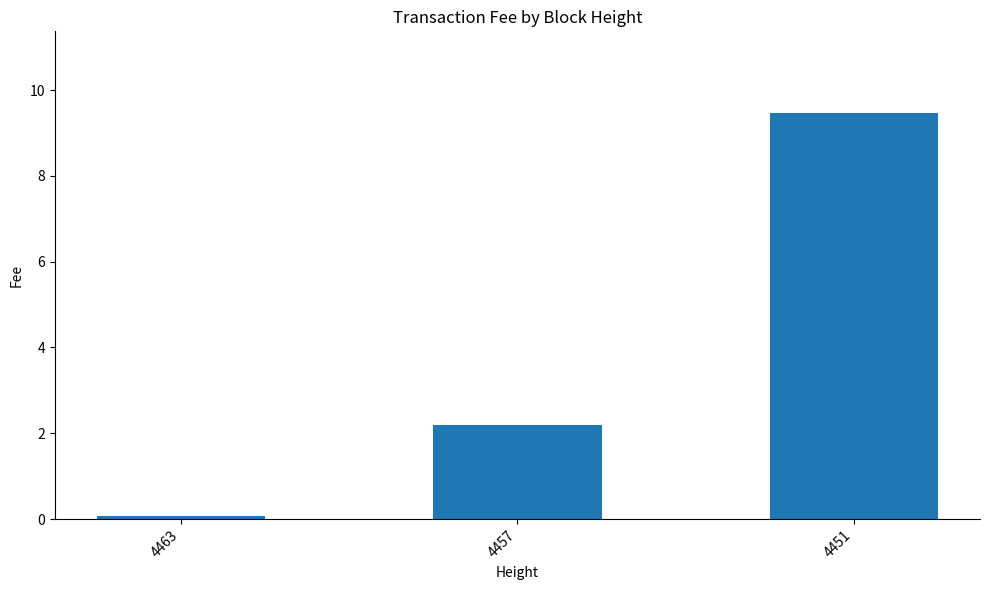

What is the value of the 1st bar from the left?

0.1